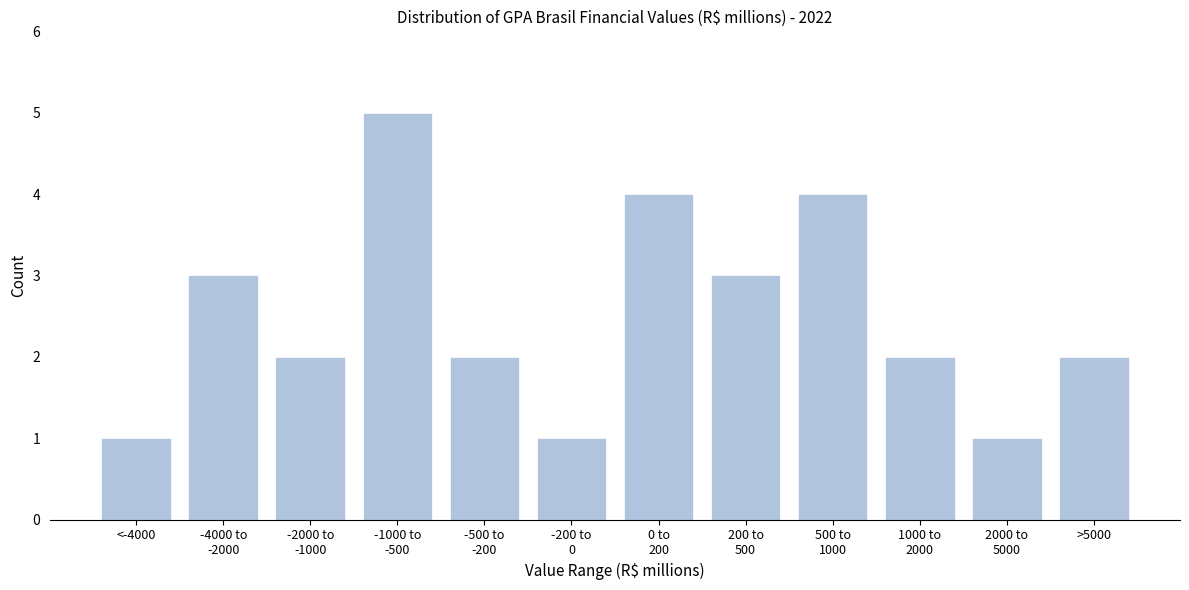

Reading right to left, transcribe all the data shown in this chart.

2	1	2	4	3	4	1	2	5	2	3	1